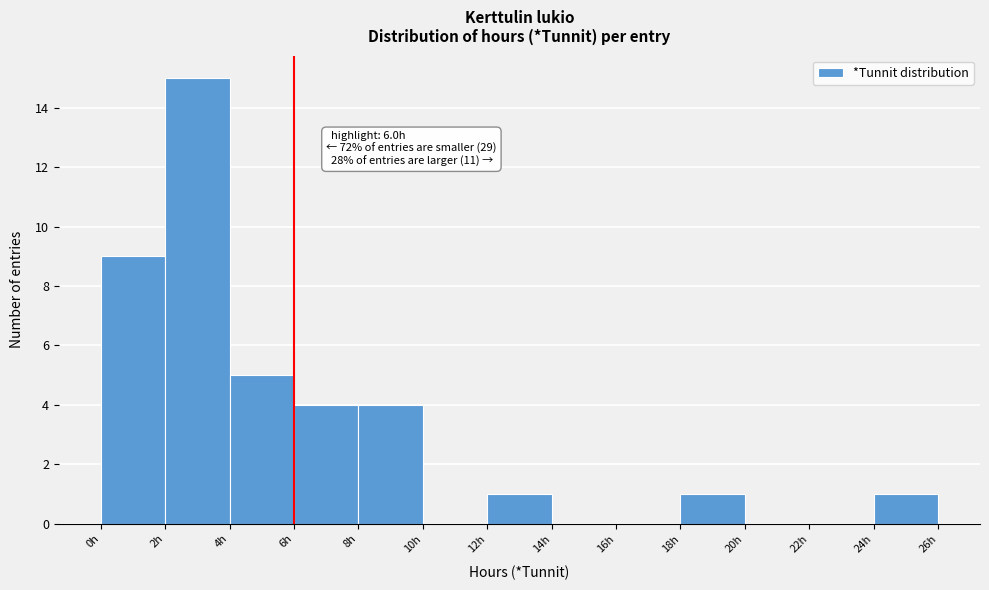

Over which range of the x-axis is the bar tallest?

2 to 4